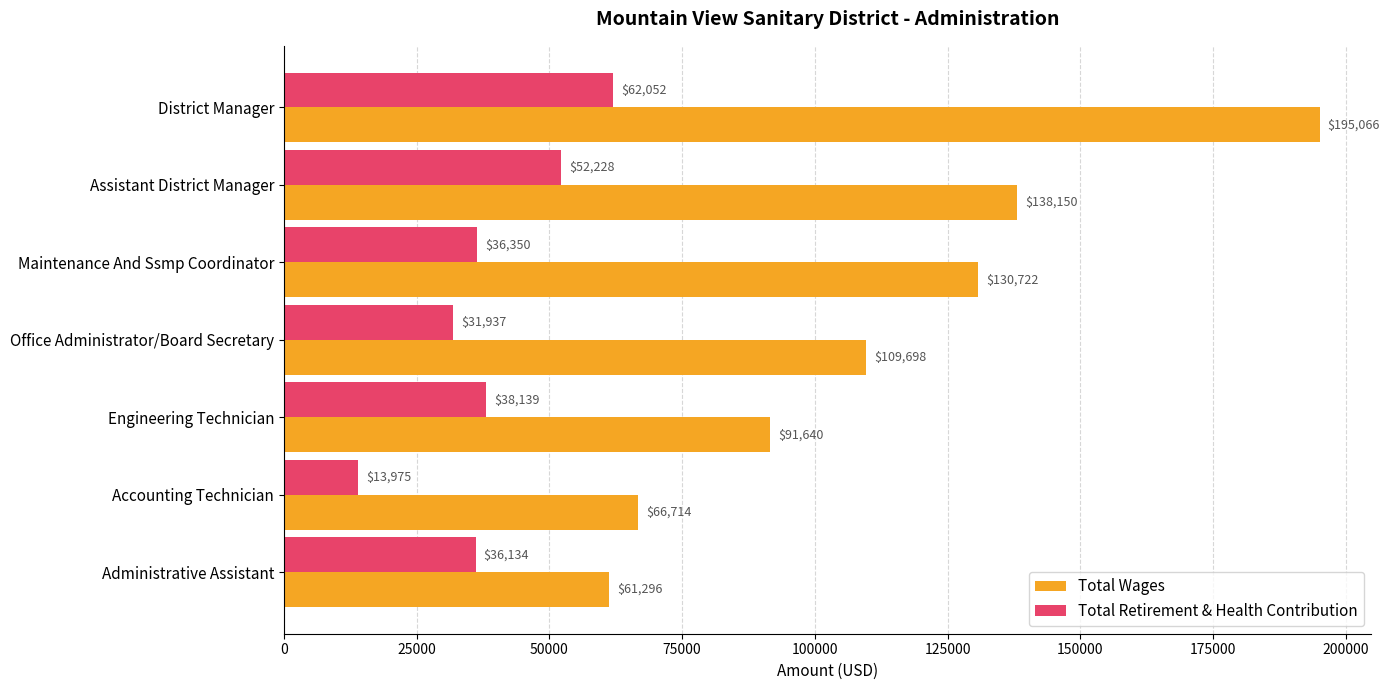

True or false: Total Wages has a value of 41124 at Office Administrator/Board Secretary.

False